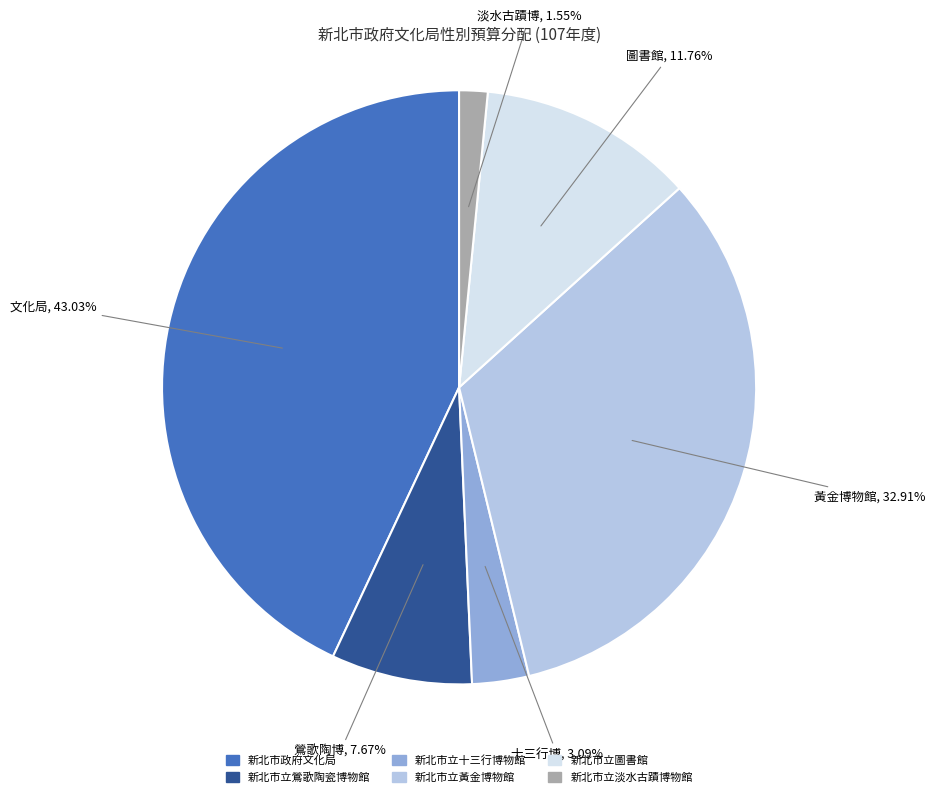

To the nearest percent, what is the difference between the largest and smallest slice percentages?

41%